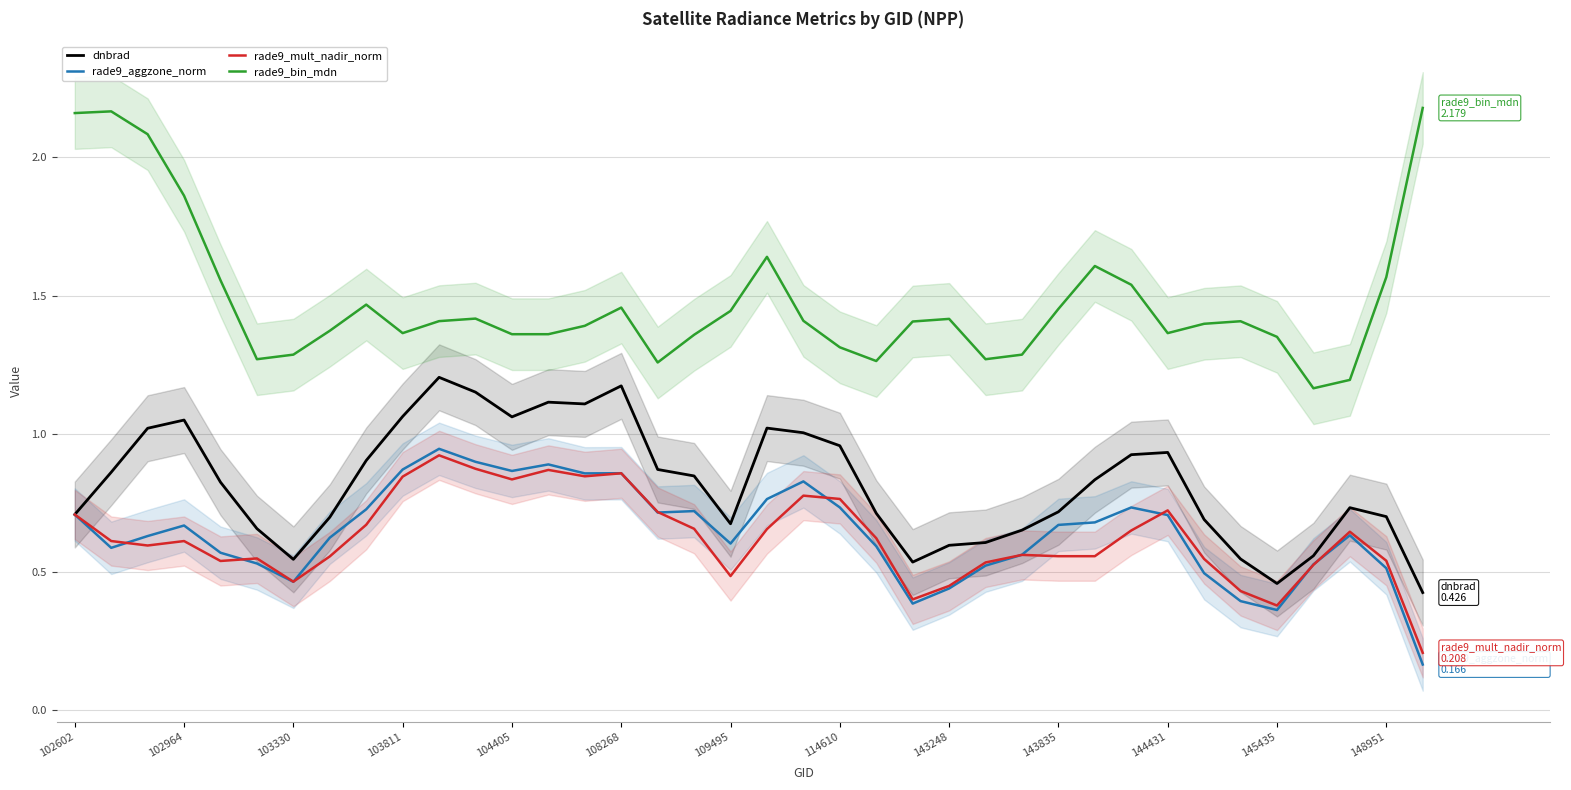

What is the lowest value of the rade9_aggzone_norm series?

0.2